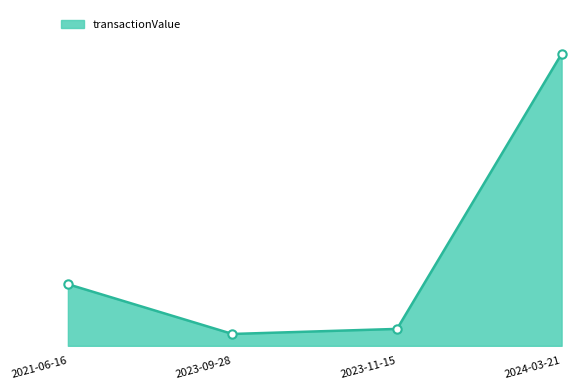

Is this an area chart (filled region under the line)?

Yes